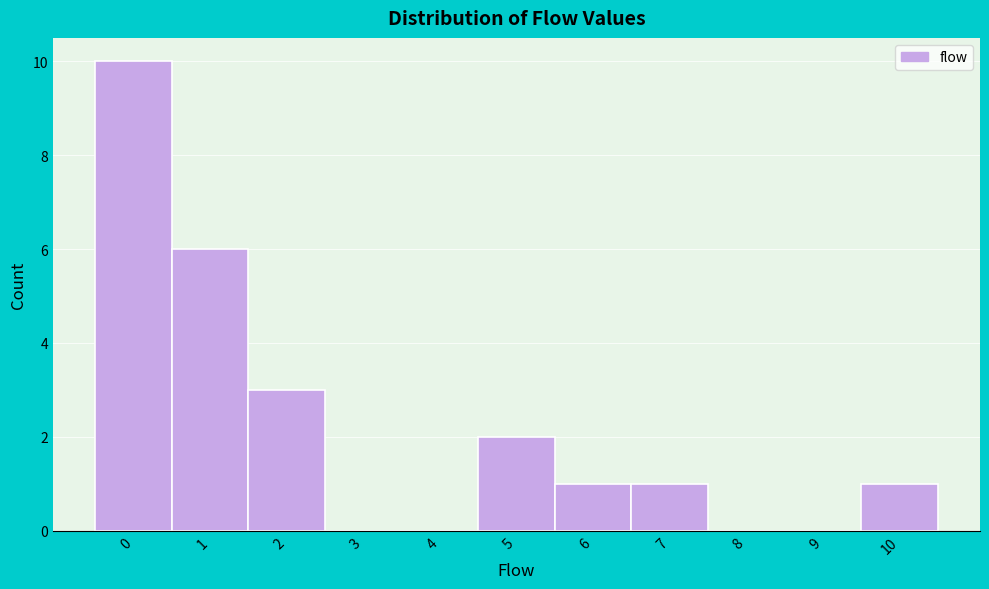

How tall is the bar that spans 1.5 to 2.5 on the x-axis? The values are not printed on the chart, so give them approximately, as read against the axis.

3